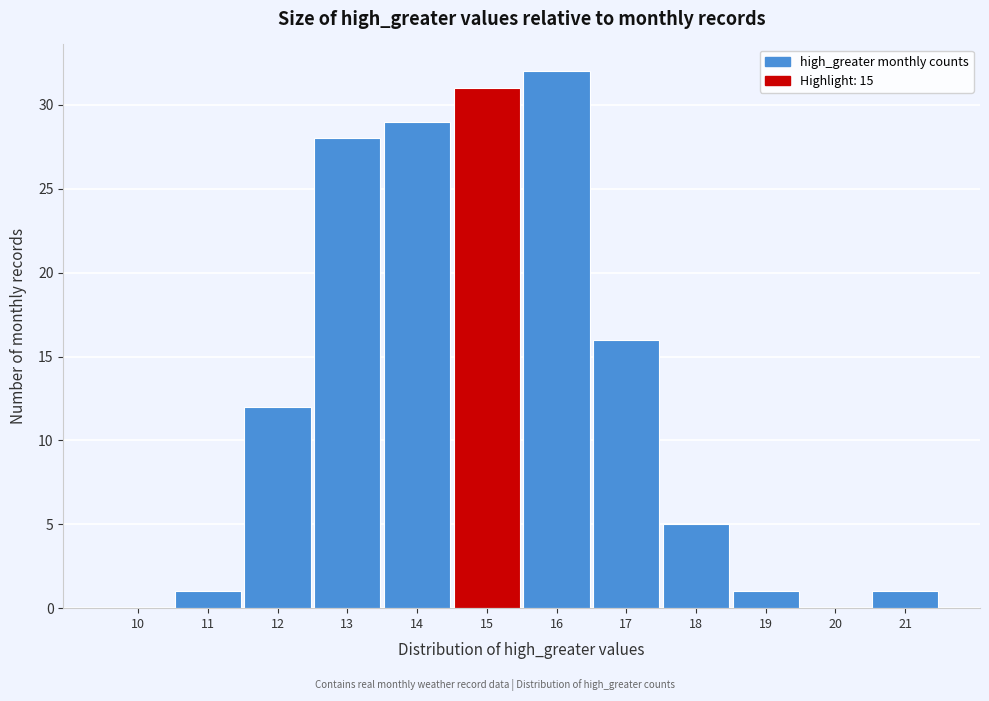

Reading right to left, extract all data points from this chart.

21=1	20=0	19=1	18=5	17=16	16=32	15=31	14=29	13=28	12=12	11=1	10=0